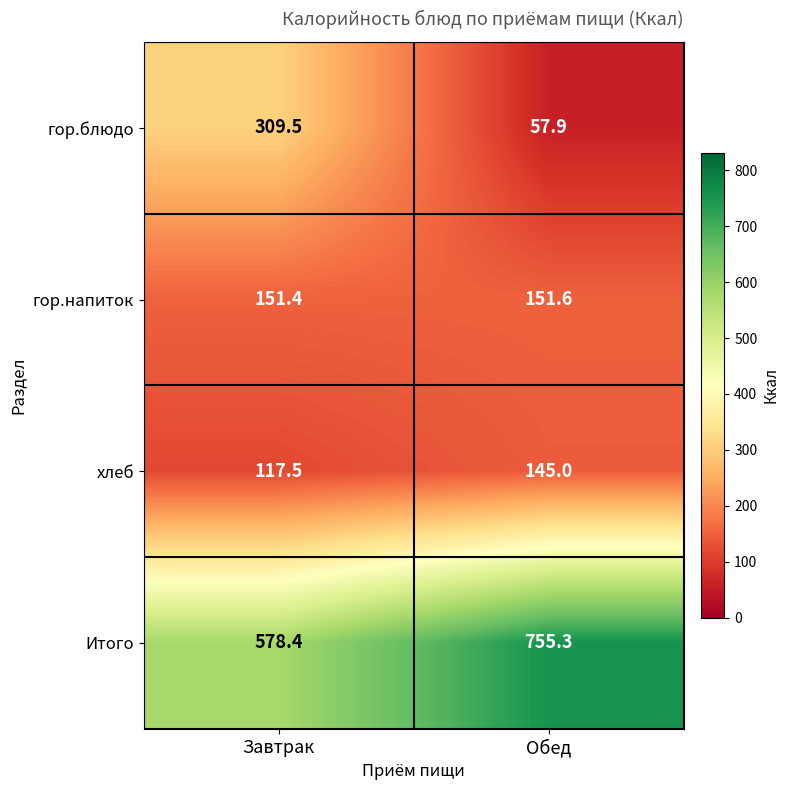

What is the difference between the highest and lowest values at Обед?

697.4